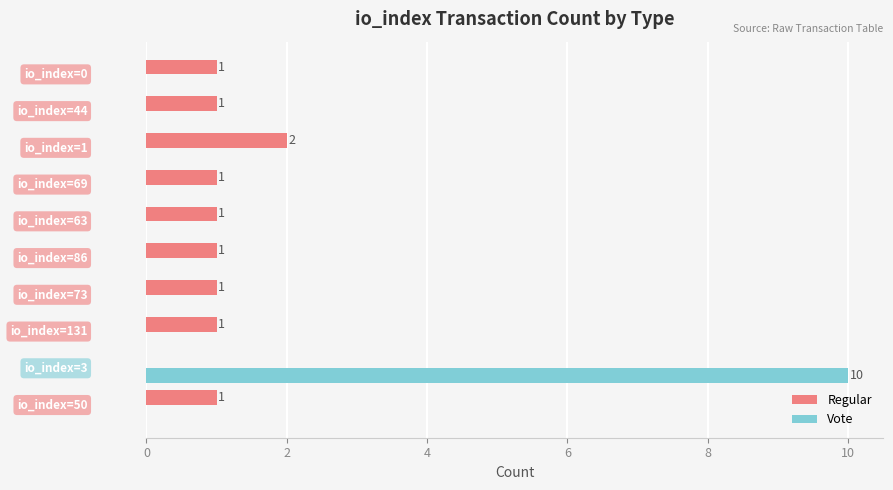

What is the sum of all Regular values?

10